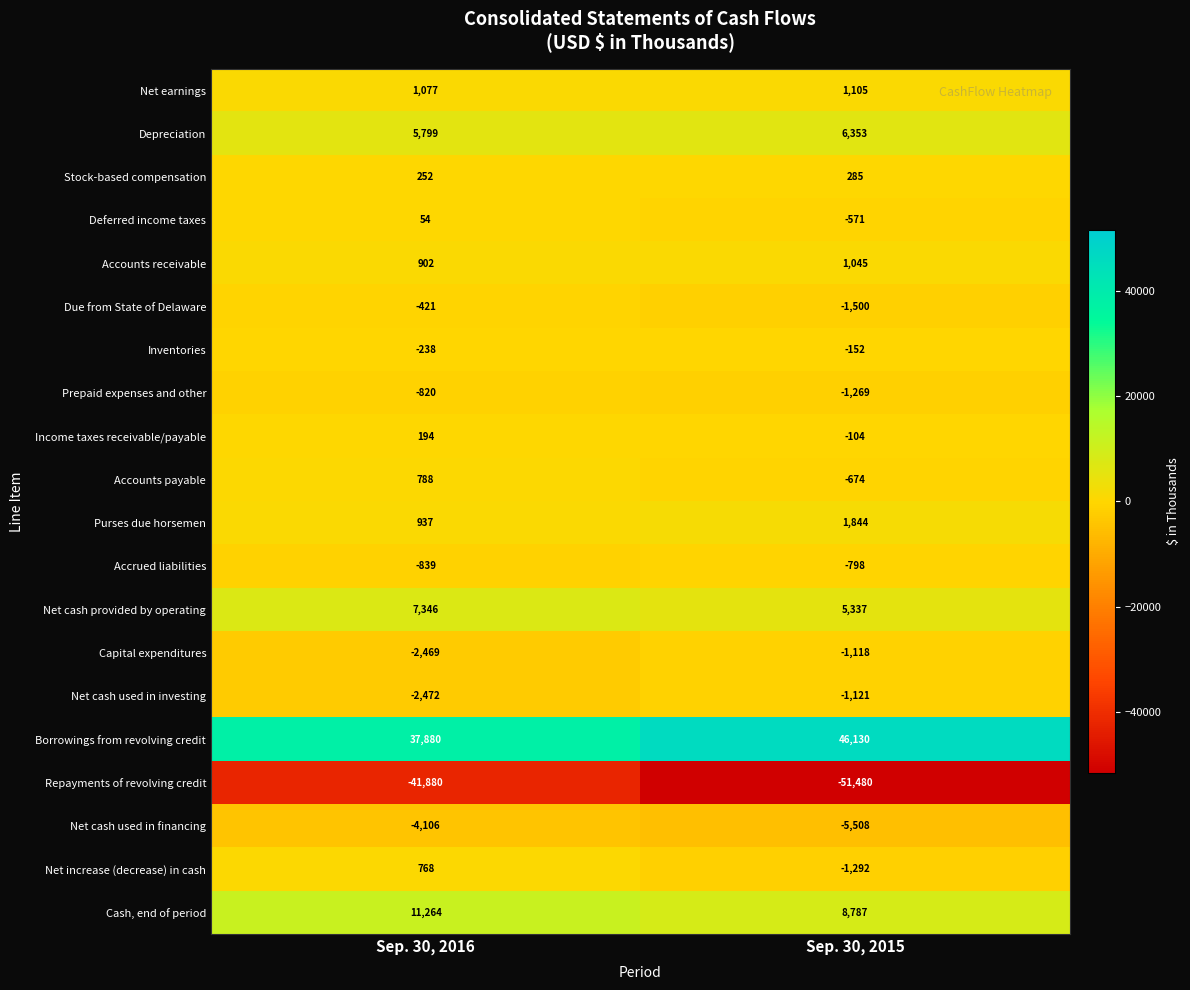

Is it true that Net cash provided by operating equals 7346 at Sep. 30, 2016?

True